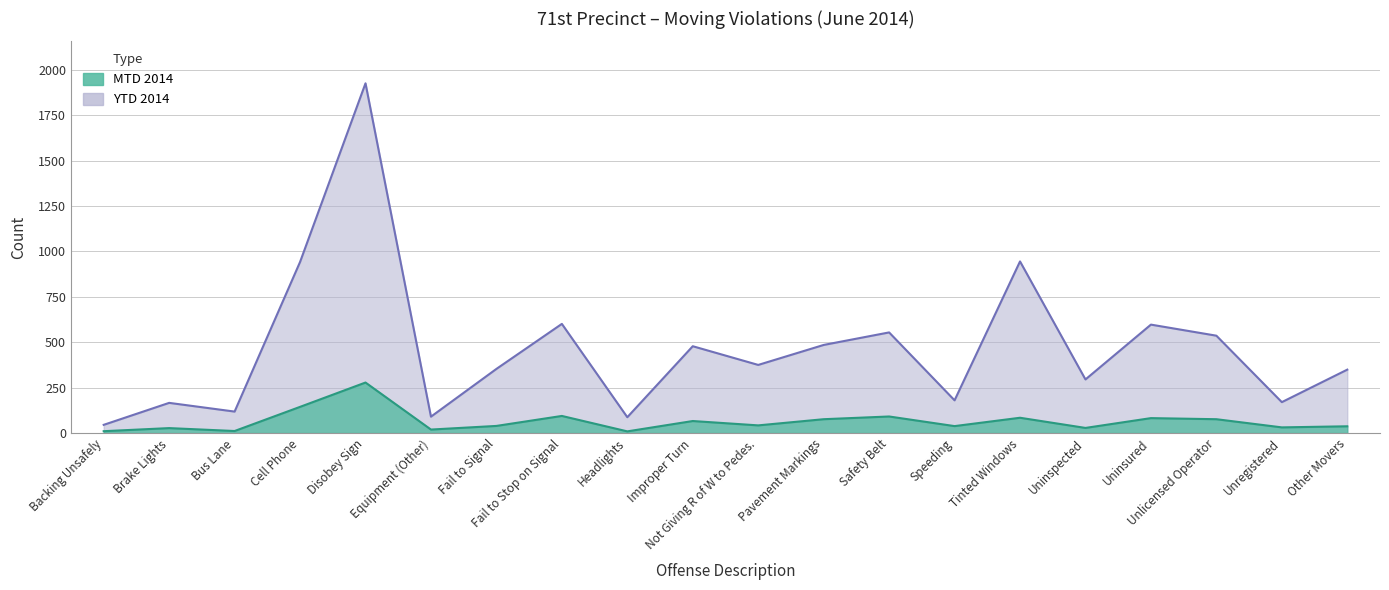

What is the total value across all series at Other Movers?

386